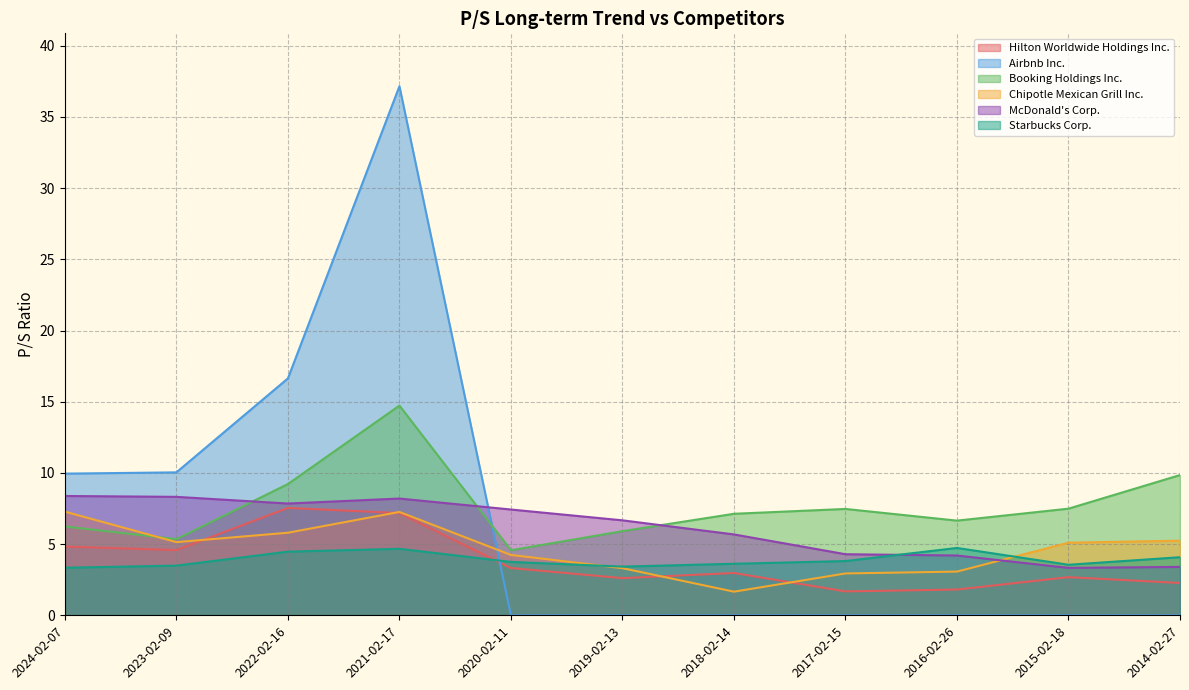

Which category has the lowest value in the Chipotle Mexican Grill Inc. series?

2018-02-14